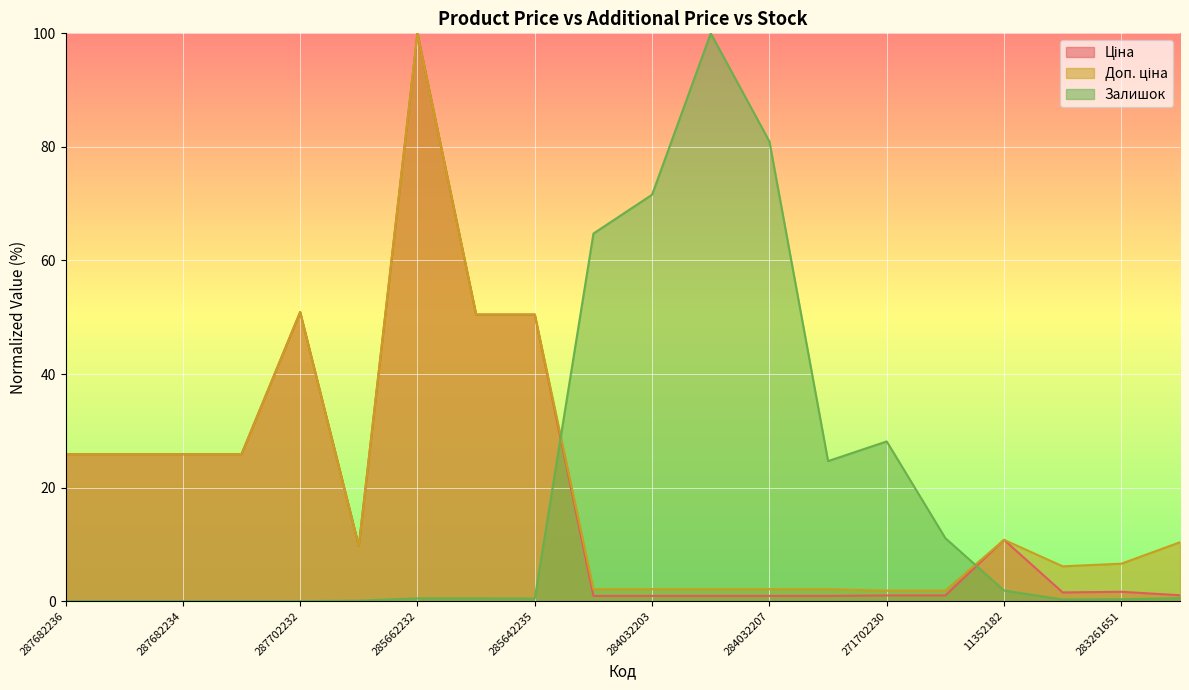

At which category does the chart reach its peak across all series?

285662232